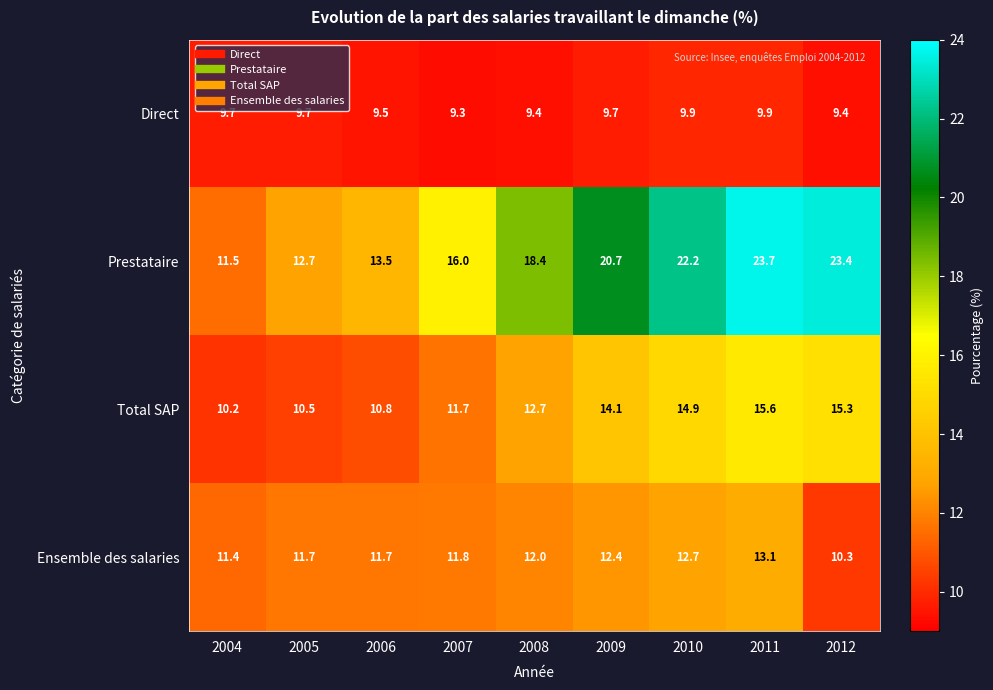

At 2010, list the series in order from smallest to largest.

Direct, Ensemble des salaries, Total SAP, Prestataire